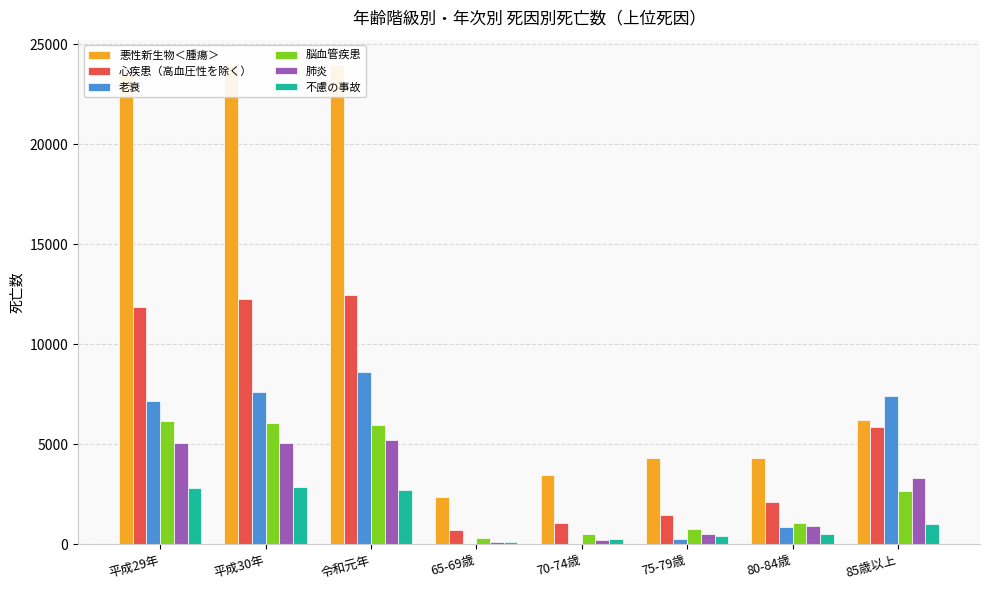

List the series in order of their peak value, highest first.

悪性新生物＜腫瘍＞, 心疾患（高血圧性を除く）, 老衰, 脳血管疾患, 肺炎, 不慮の事故